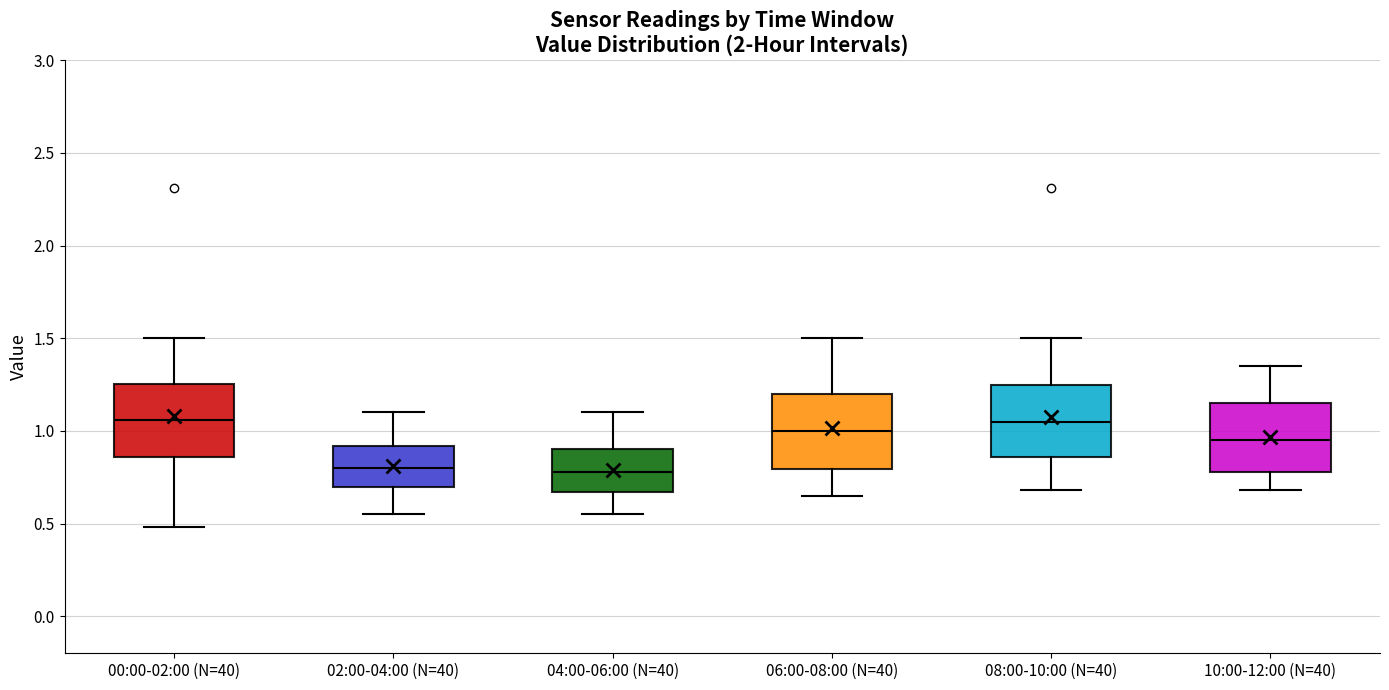

Where does the upper whisker of the box for 00:00-02:00 (N=40) end on the y-axis? The values are not printed on the chart, so give them approximately, as read against the axis.

1.50